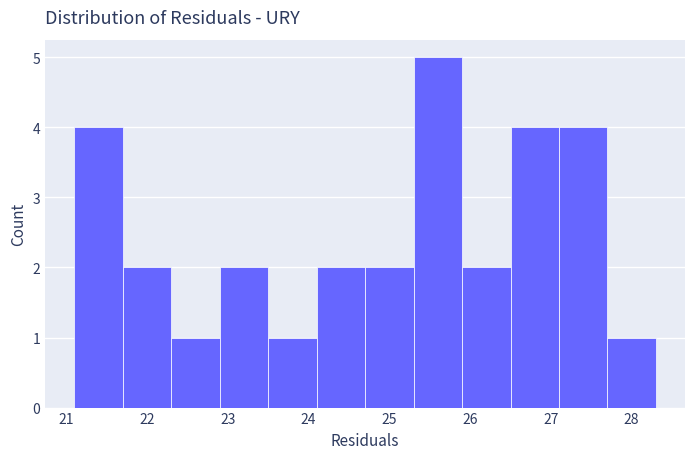

Over which range of the x-axis is the bar tallest?

25.3 to 25.9